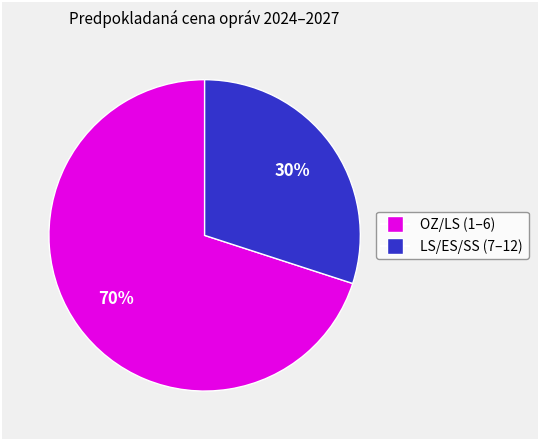

Is there any slice that represents more than half of the pie?

Yes